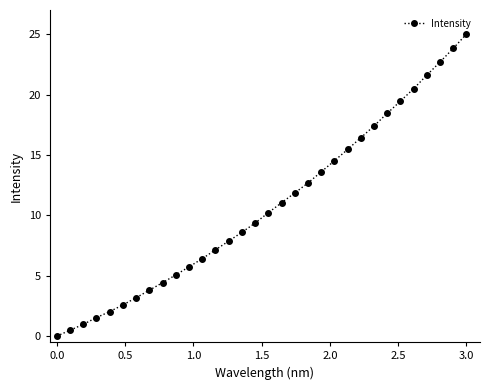

What is the value of the 9th point from the left?

4.4